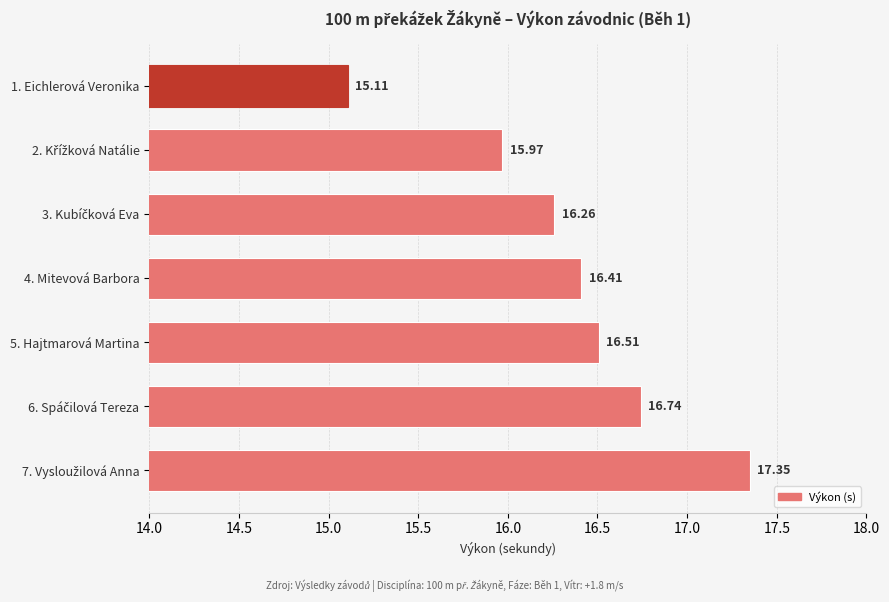

What is the difference between the second highest and second lowest values?

0.8